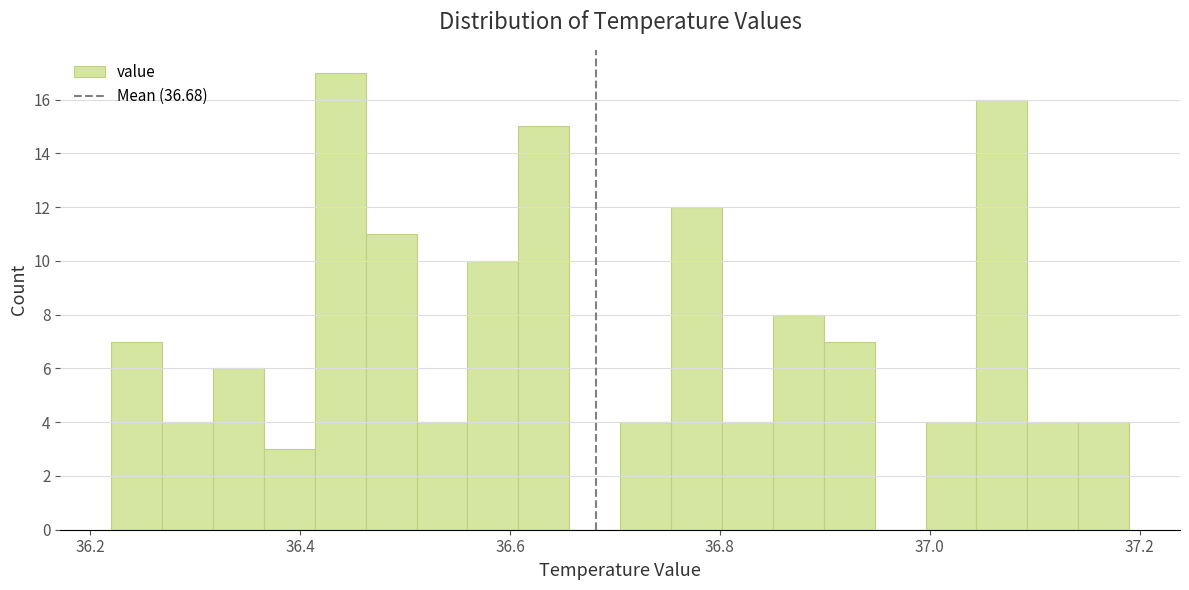

Around what value on the x-axis is the tallest bar? Give the approximate position of its centre, as read against the axis.

36.44